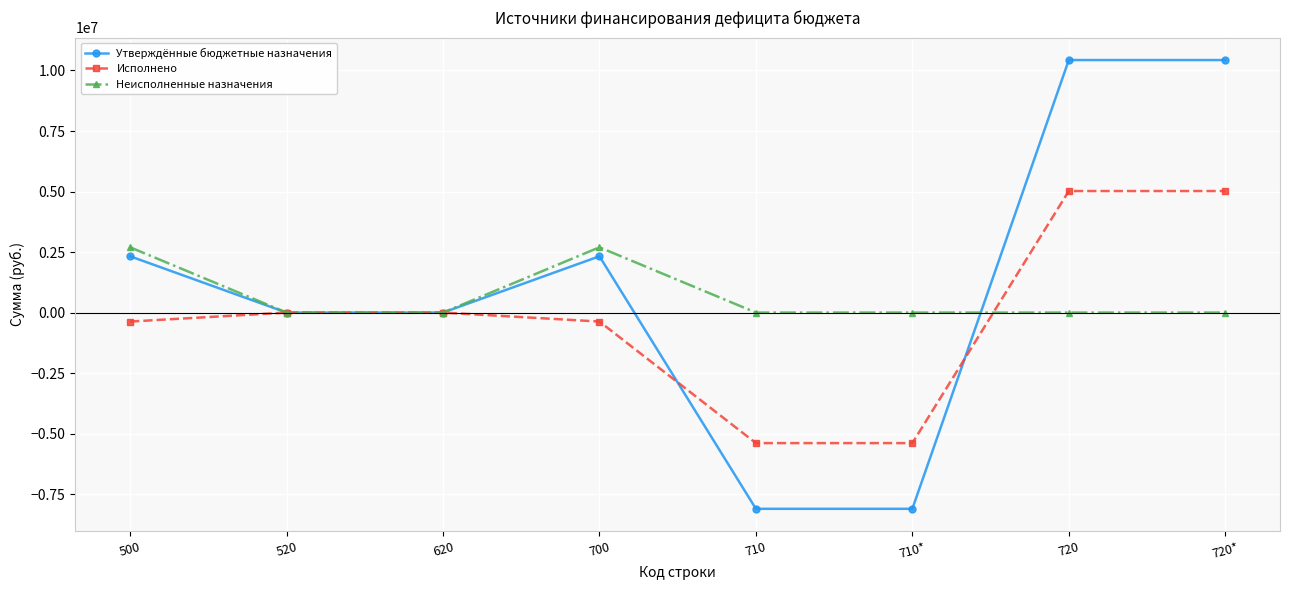

Does the chart have visible grid lines?

Yes